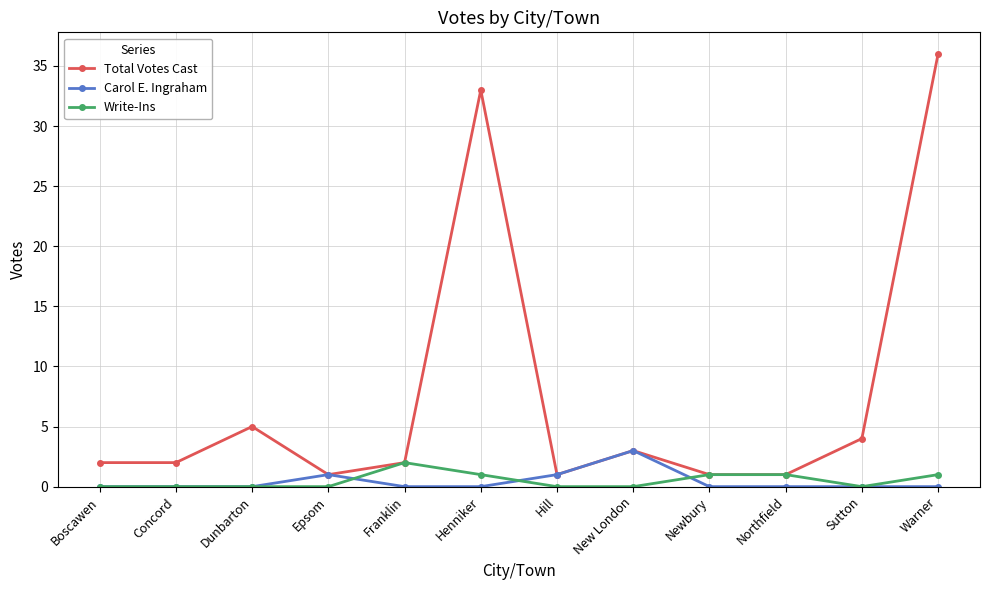

How many data points does each series have?

12